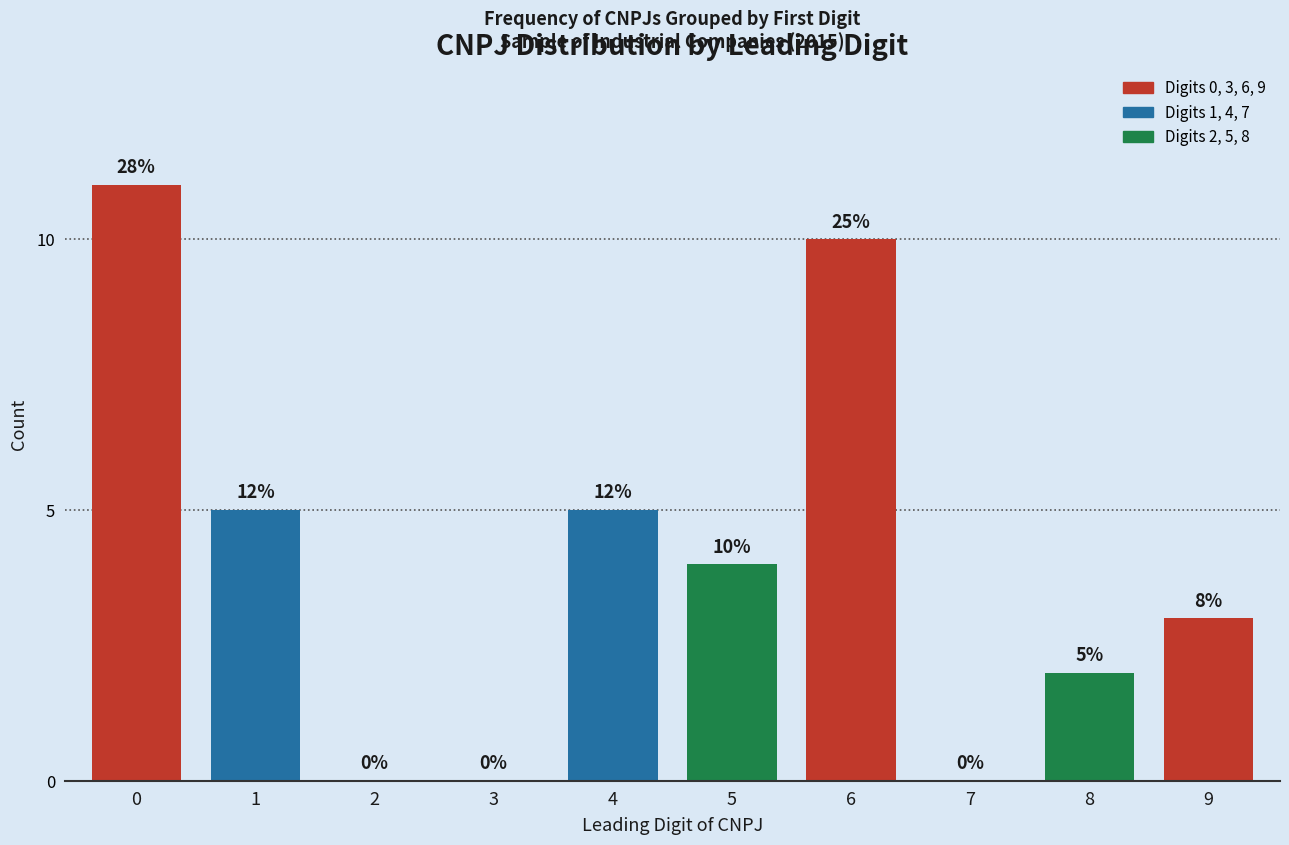

Reading right to left, what are all the values shown in this chart?

9=3	8=2	7=0	6=10	5=4	4=5	3=0	2=0	1=5	0=11